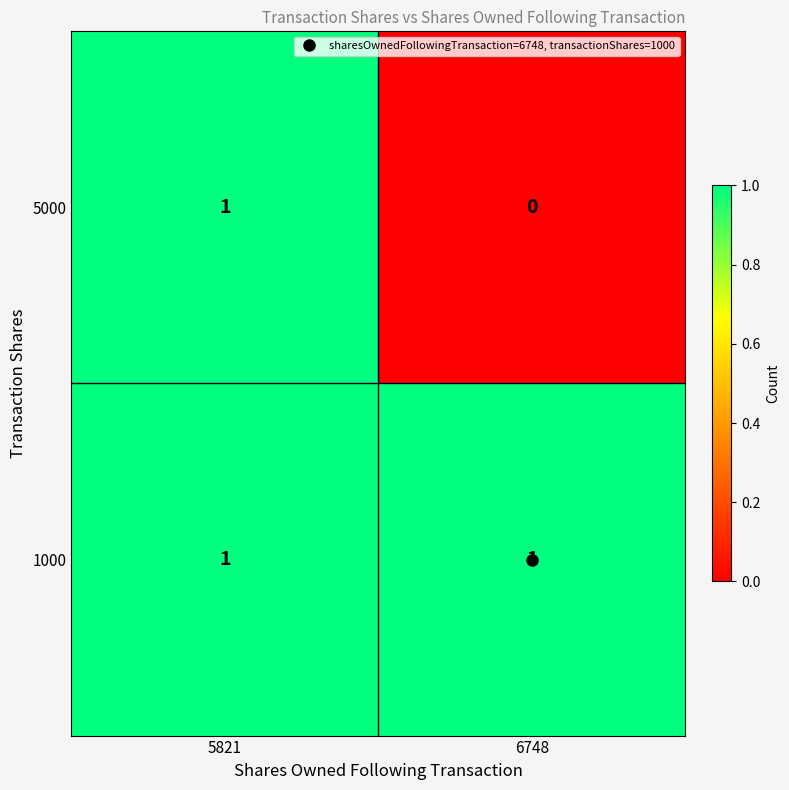

Between 5821 and 6748, which series saw the biggest shift?

5000